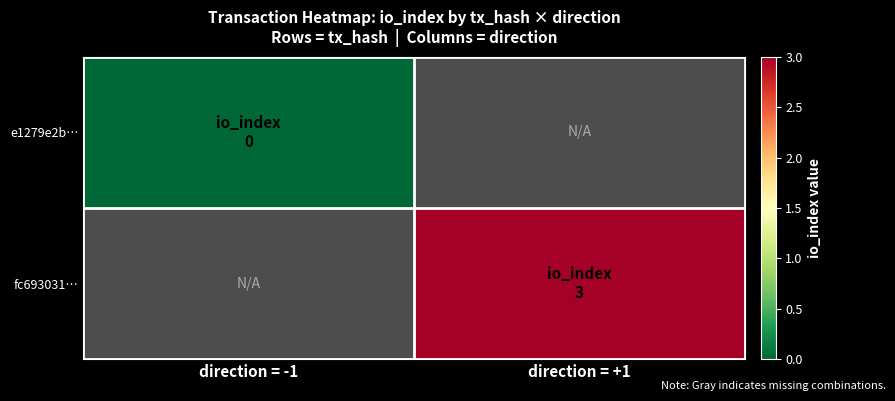

Which category has the highest value in the e1279e2b… series?

direction = -1